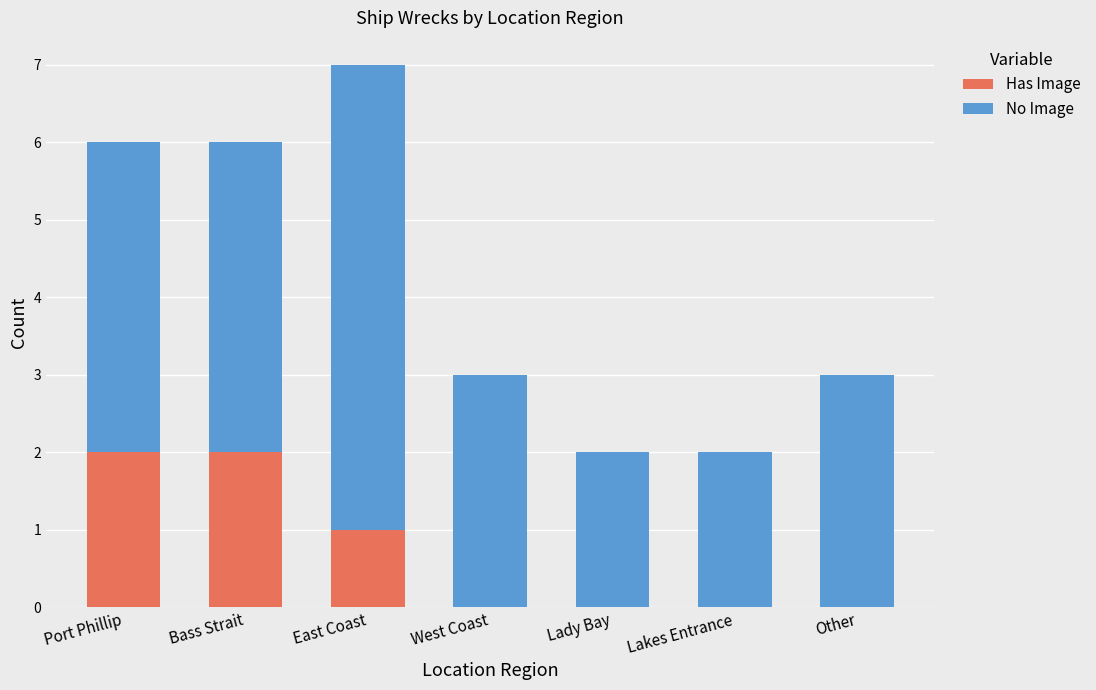

The value of Has Image at West Coast is 1. True or false?

False